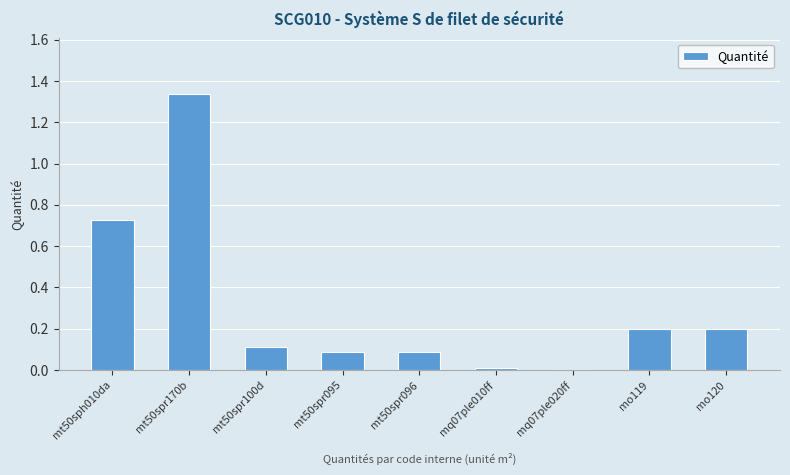

The value at mt50spr096 is 0.1. True or false?

True